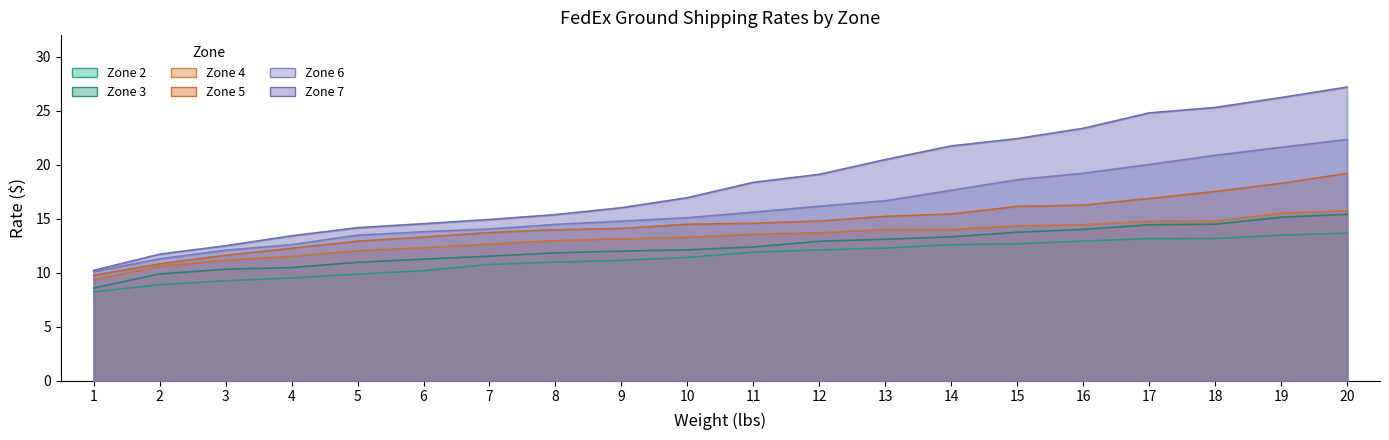

What is the total value across all series at 6?

75.4